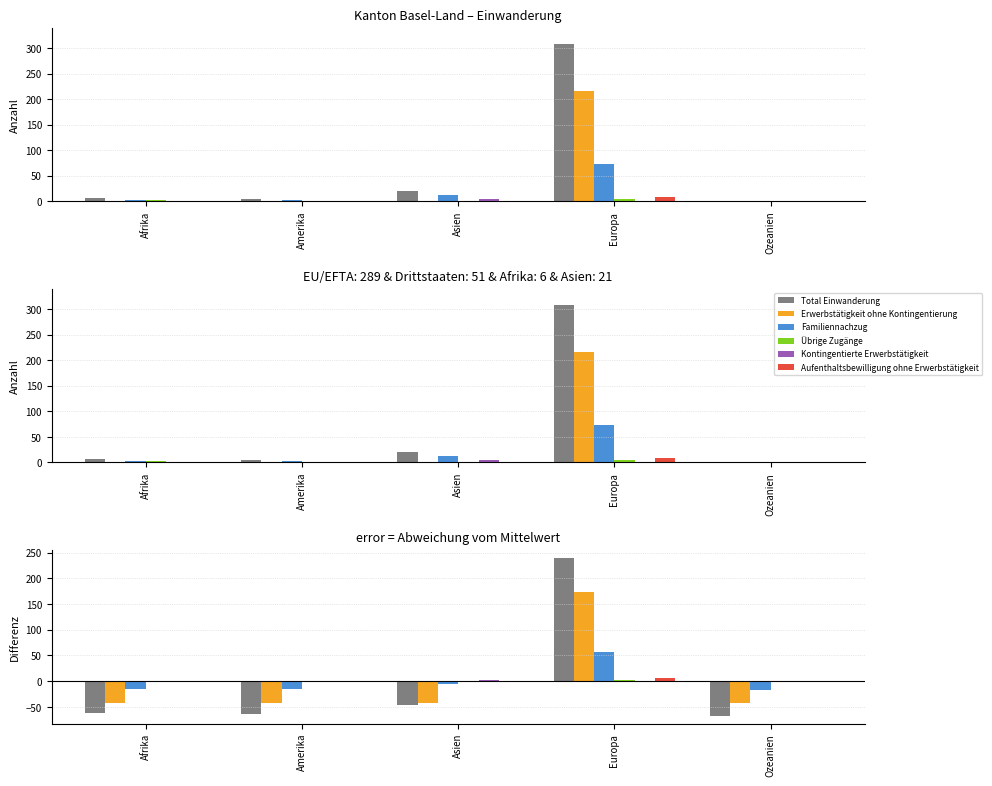

Which series changed the most between Europa and Ozeanien?

Total Einwanderung